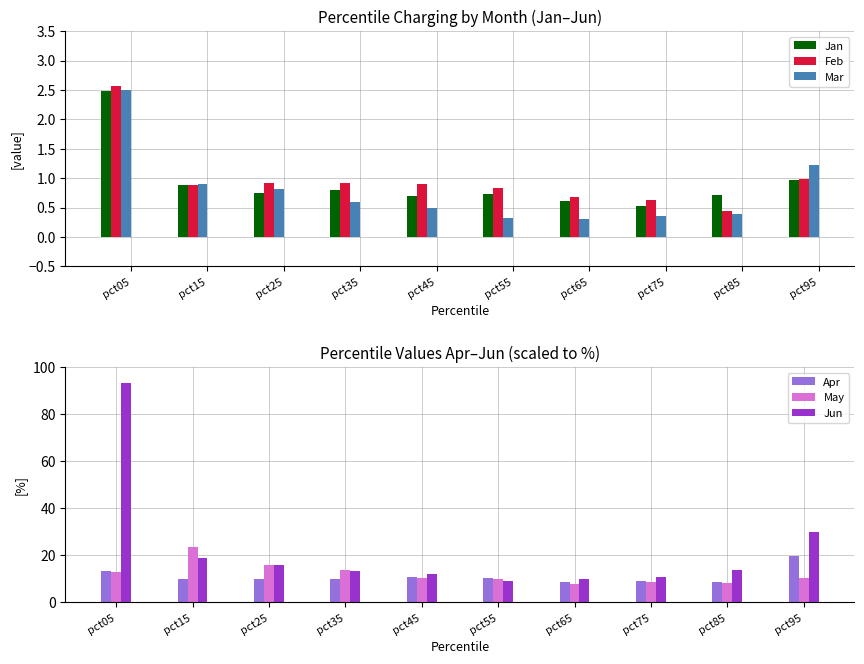

List the series in order of their peak value, highest first.

Jun, May, Apr, Feb, Mar, Jan